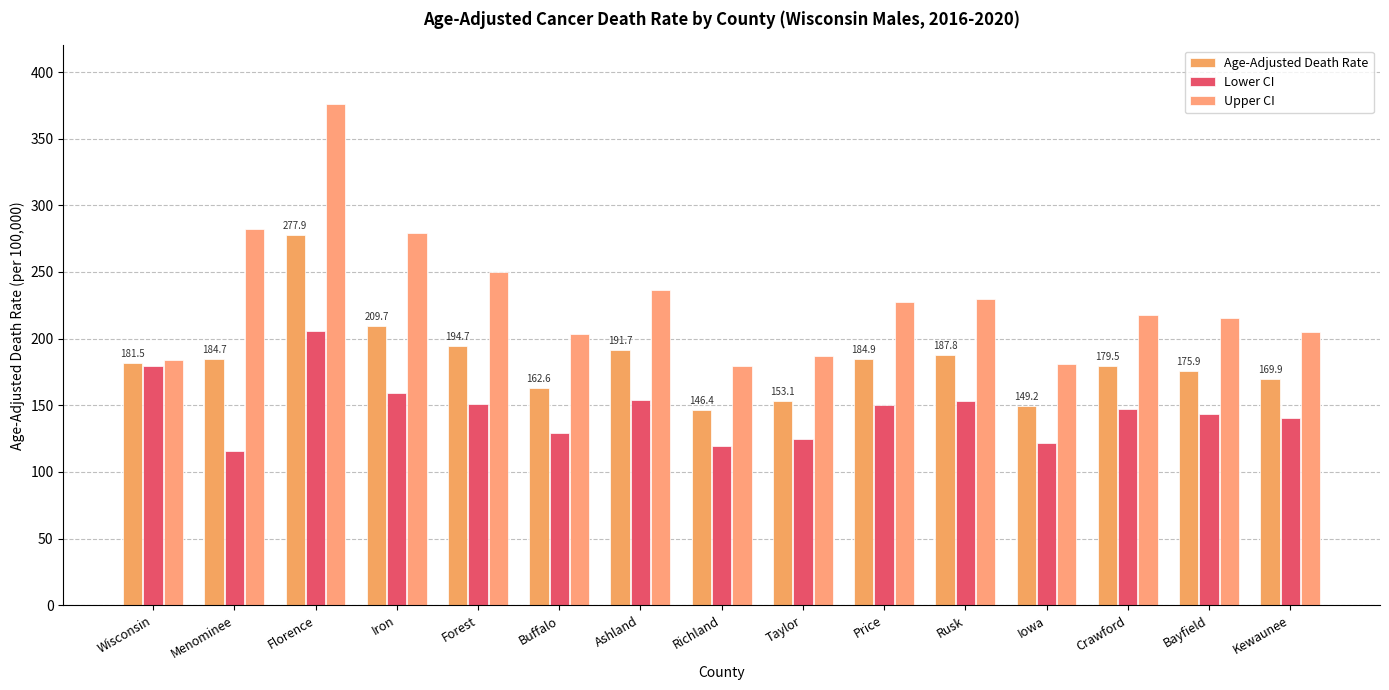

Which has a higher value, Rusk or Wisconsin?

Rusk